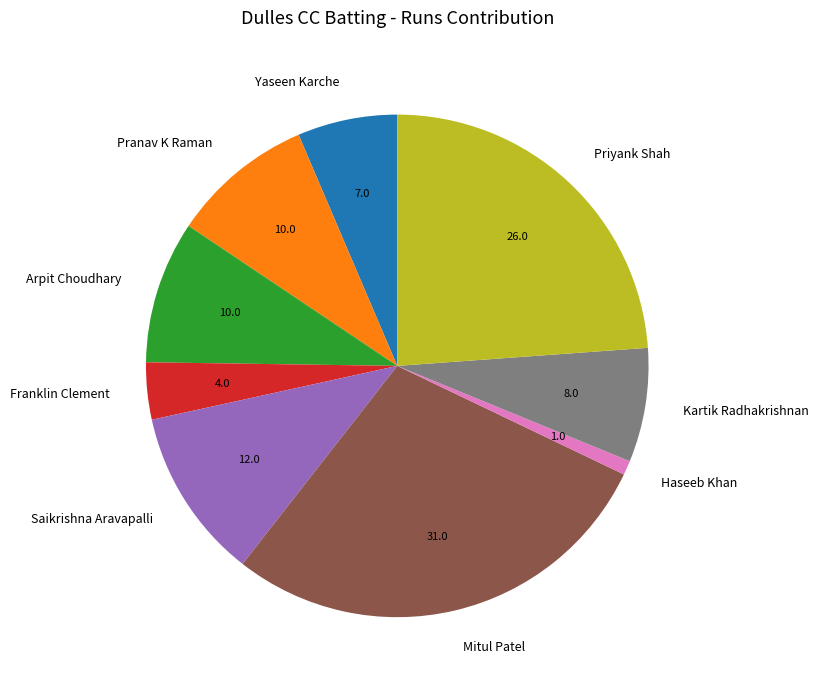

Do Yaseen Karche and Priyank Shah together represent more than half of the pie?

No